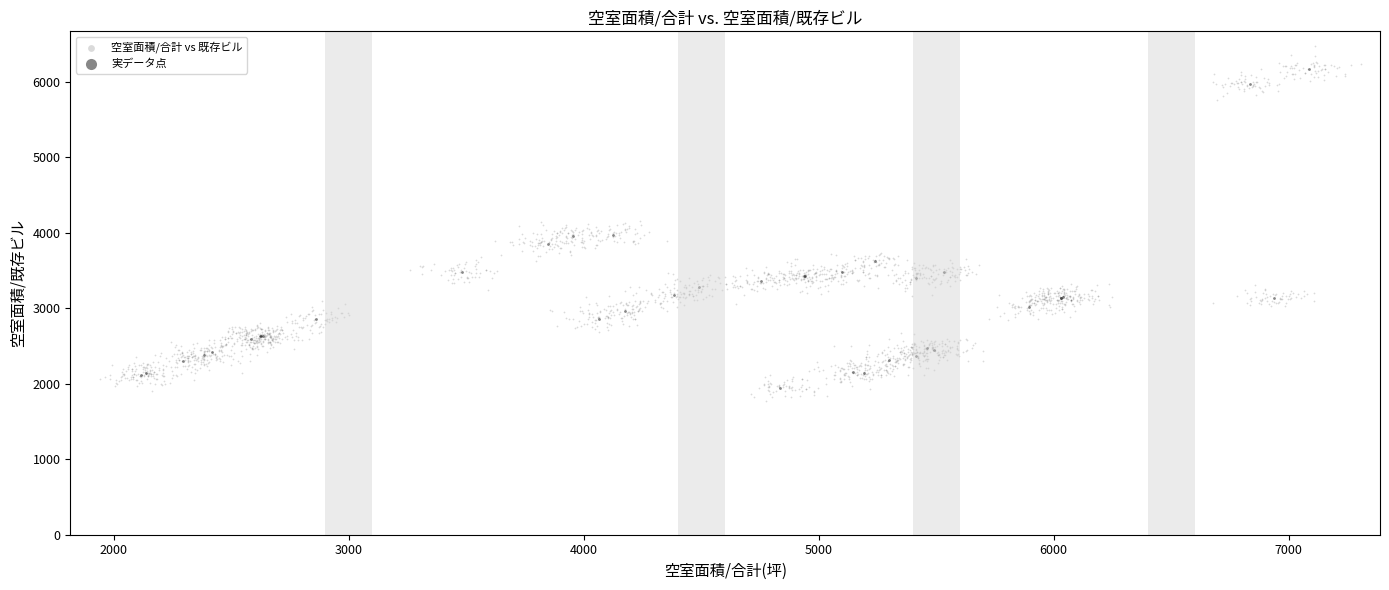

Which series reaches the maximum Y coordinate?

空室面積/合計 vs 既存ビル